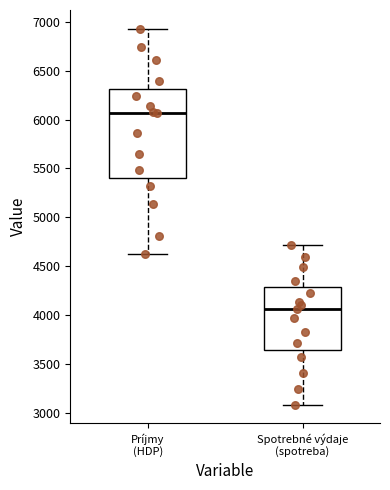

Which box's median line is the highest?

Príjmy (HDP)